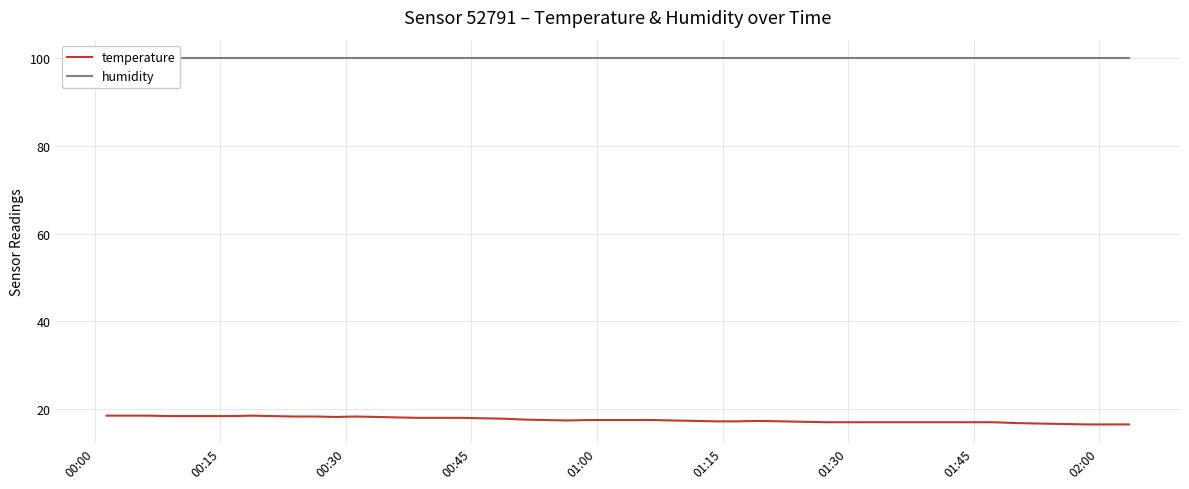

True or false: humidity and temperature cross at least once.

False